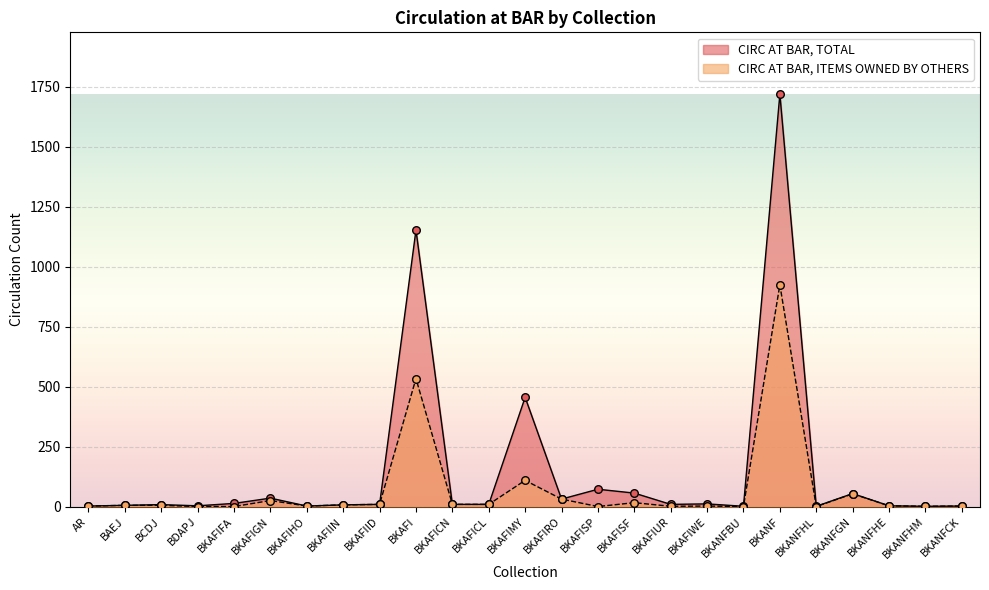

What is the total value across all series at BKAFIRO?

62